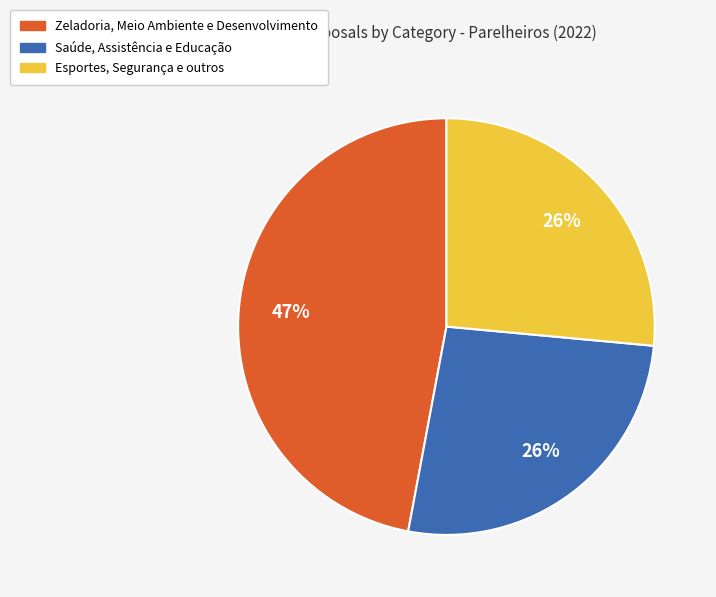

Does any single category account for the majority?

No